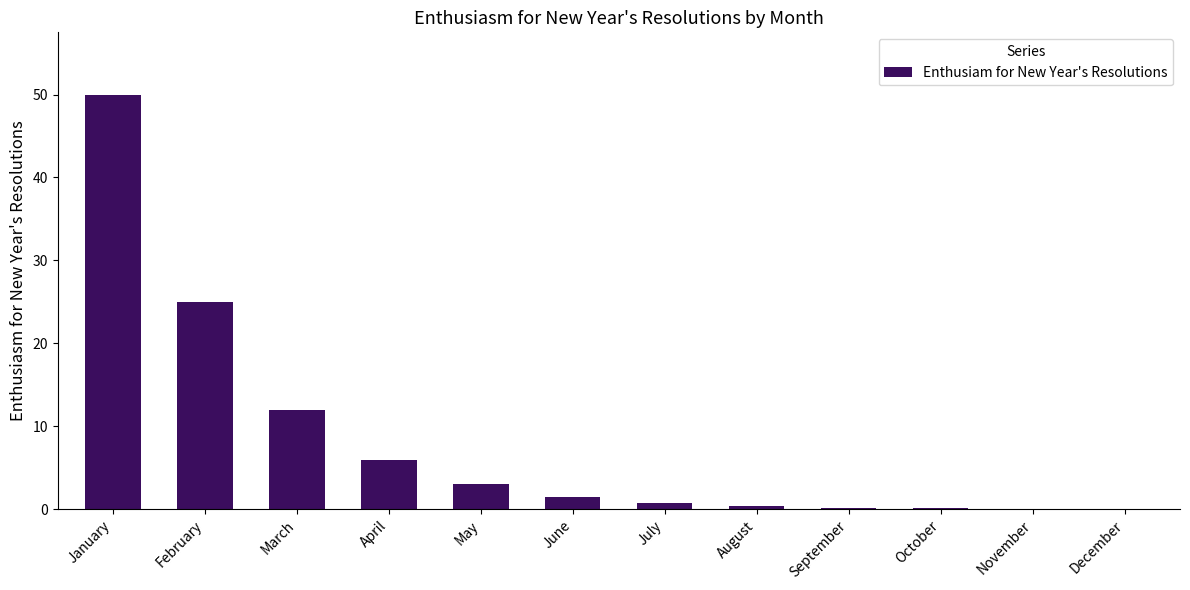

Read the value at March.

12.0